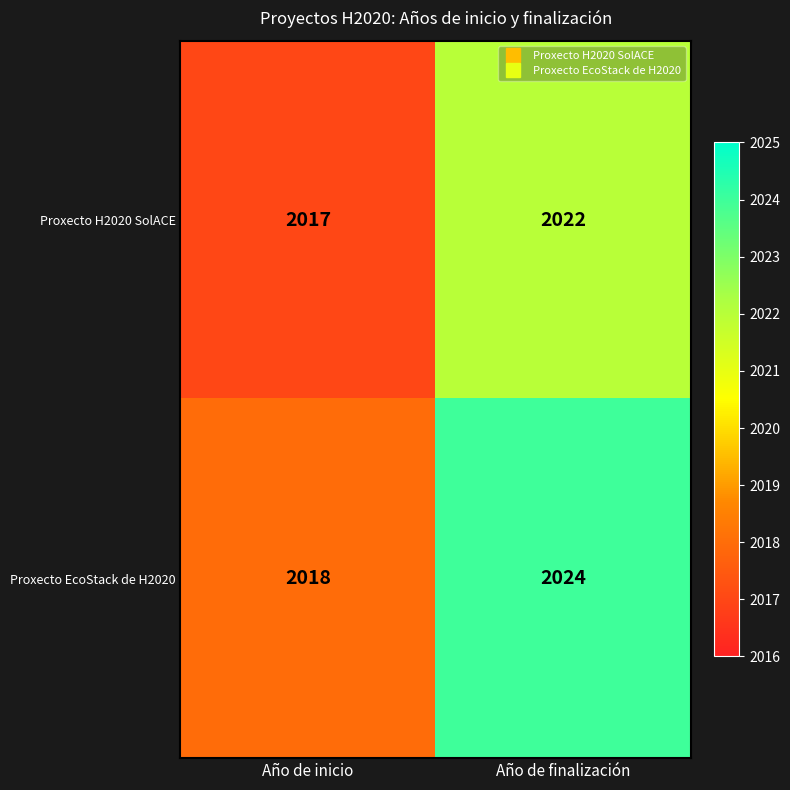

Reading left to right, transcribe all the data shown in this chart.

Proxecto H2020 SolACE: 2017	2022
Proxecto EcoStack de H2020: 2018	2024